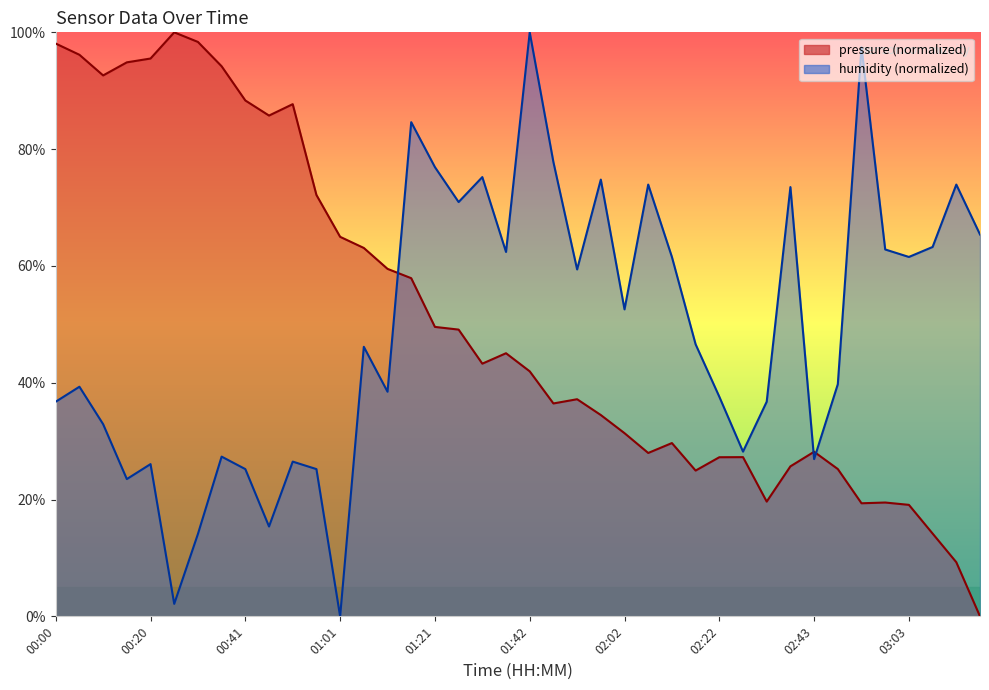

List the labels in order of humidity value, smallest first.

01:01, 00:25, 00:30, 00:46, 00:15, 00:41, 00:56, 00:20, 00:51, 02:43, 00:35, 02:27, 00:10, 00:00, 02:32, 02:22, 01:11, 00:05, 02:48, 01:06, 02:17, 02:02, 01:52, 02:12, 03:03, 01:36, 02:58, 03:08, 03:18, 01:26, 02:38, 02:07, 03:13, 01:57, 01:31, 01:21, 01:47, 01:16, 02:53, 01:42